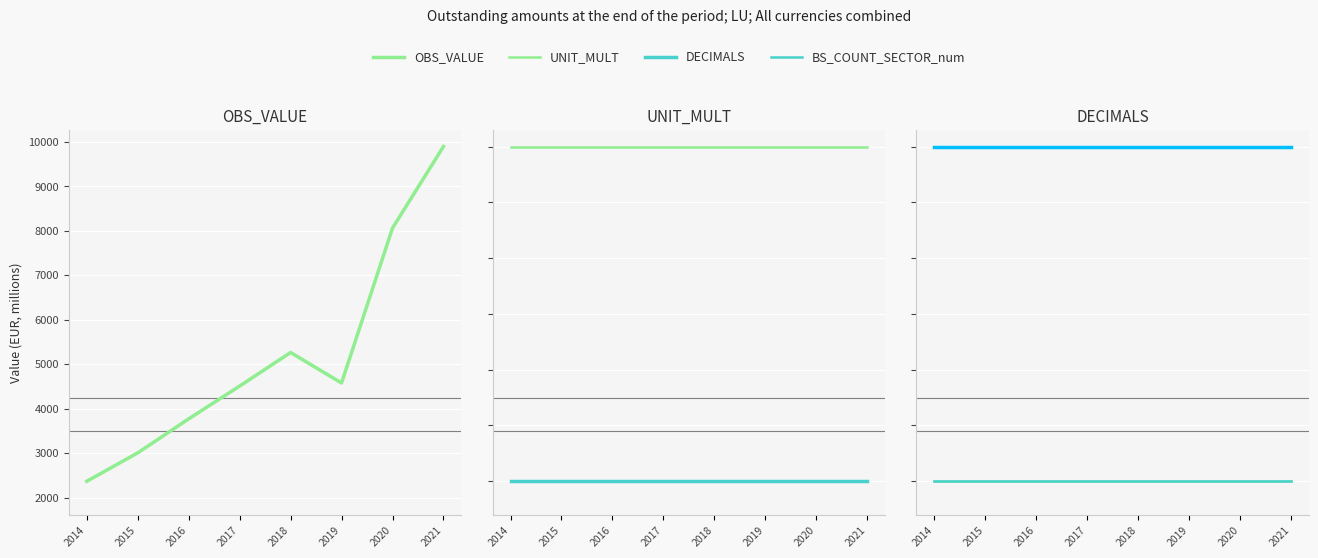

What is the average value of the OBS_VALUE series?

5181